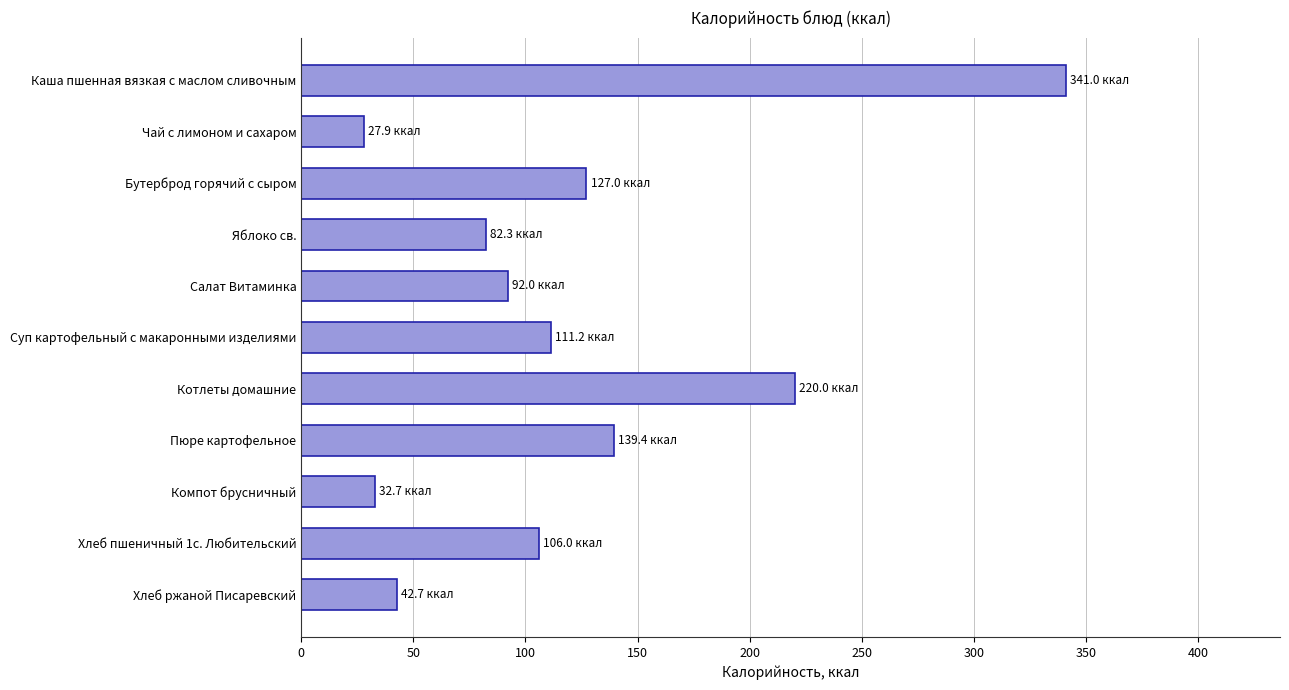

What is the label of the 9th bar from the bottom?

Бутерброд горячий с сыром